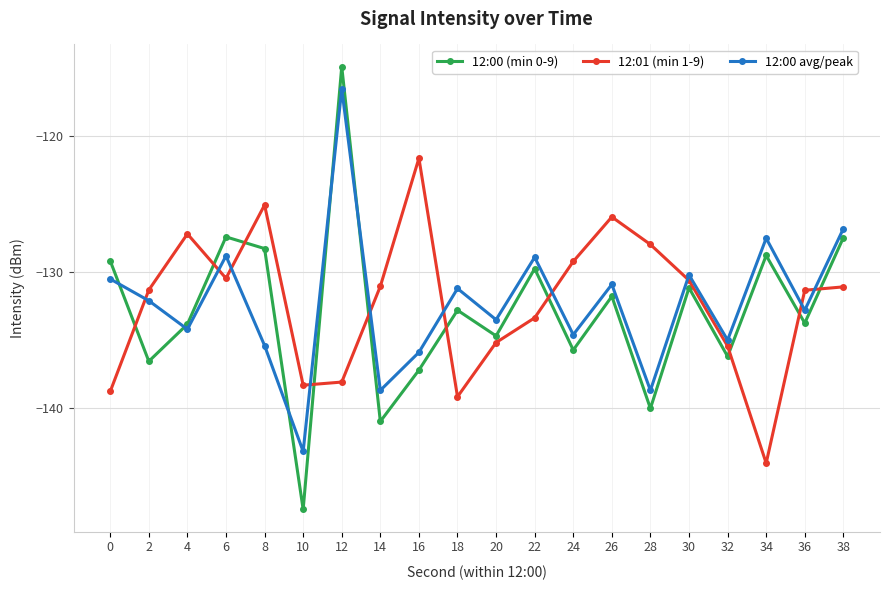

How many data points in 12:00 (min 0-9) are above -132?

9